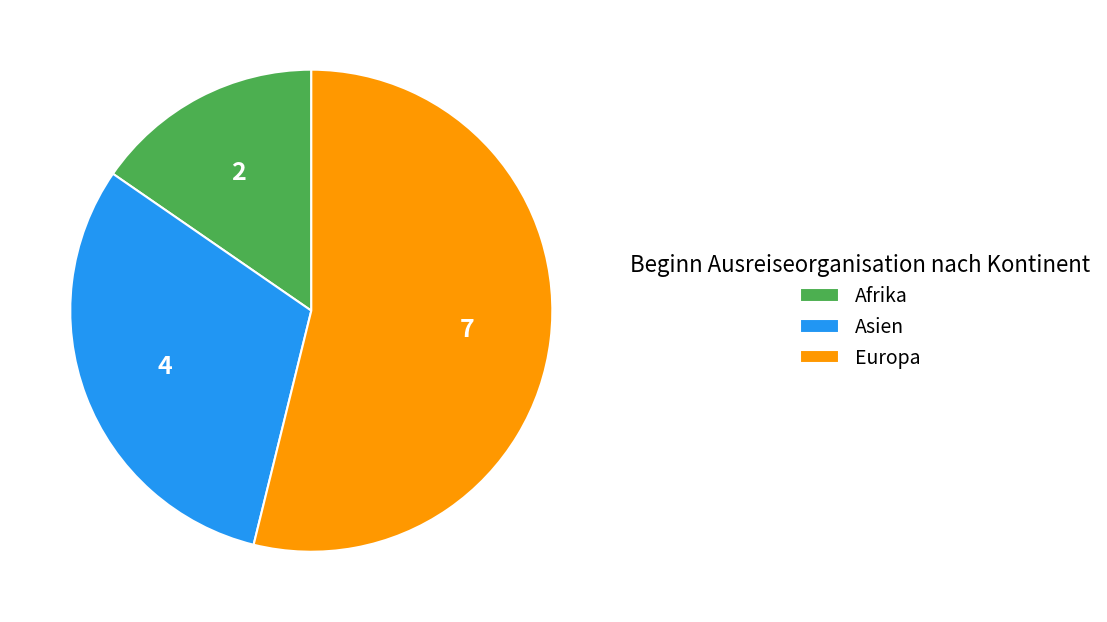

Which slice represents more than half of the pie?

Europa